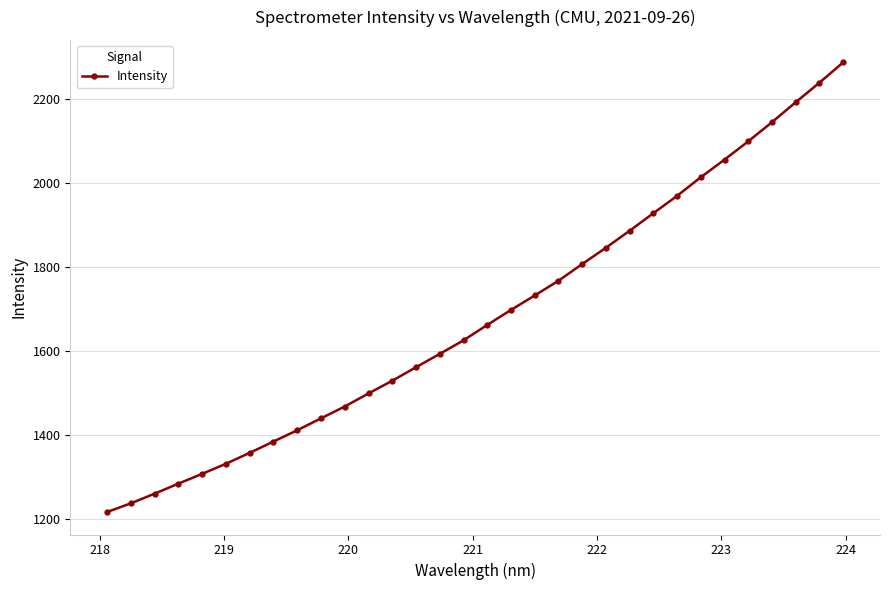

What is the value of the 10th point from the left?

1440.6